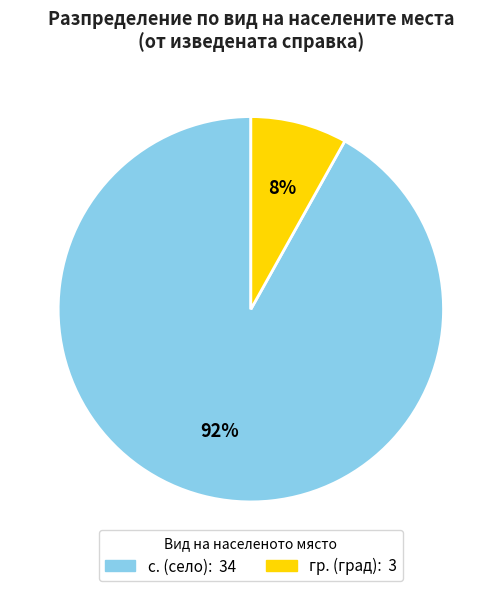

How many slices are in this pie chart?

2